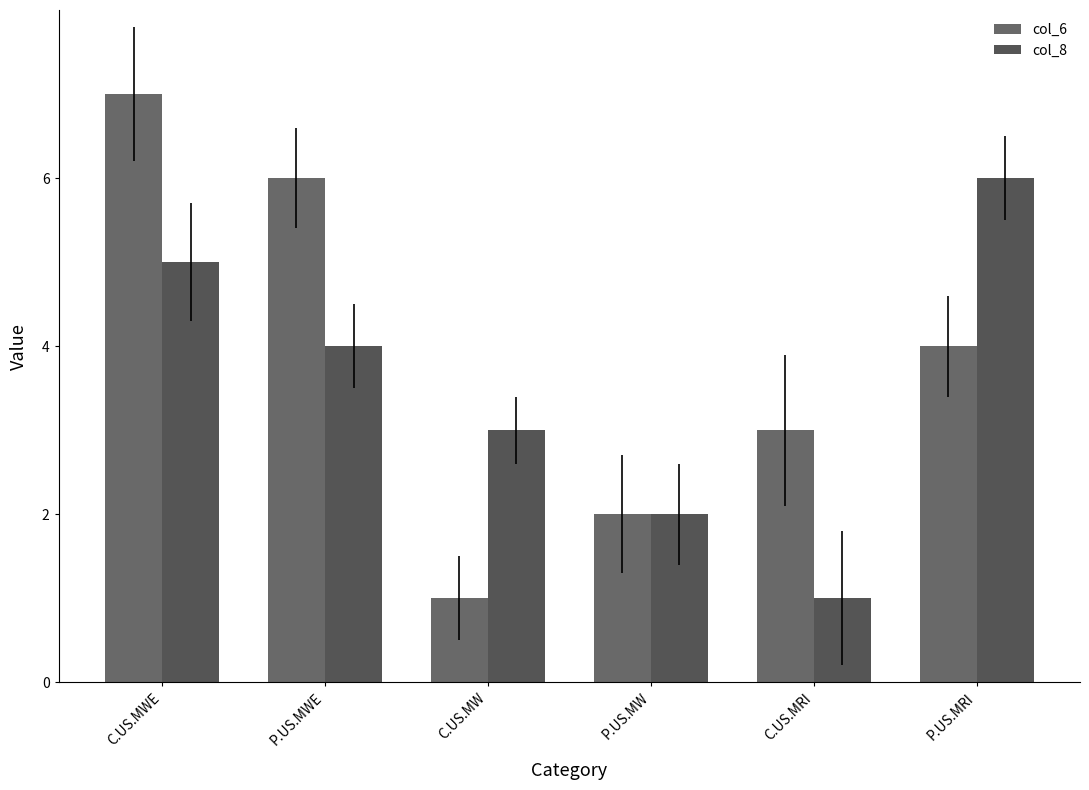

Rank the categories by col_8 value from lowest to highest.

C.US.MRI, P.US.MW, C.US.MW, P.US.MWE, C.US.MWE, P.US.MRI